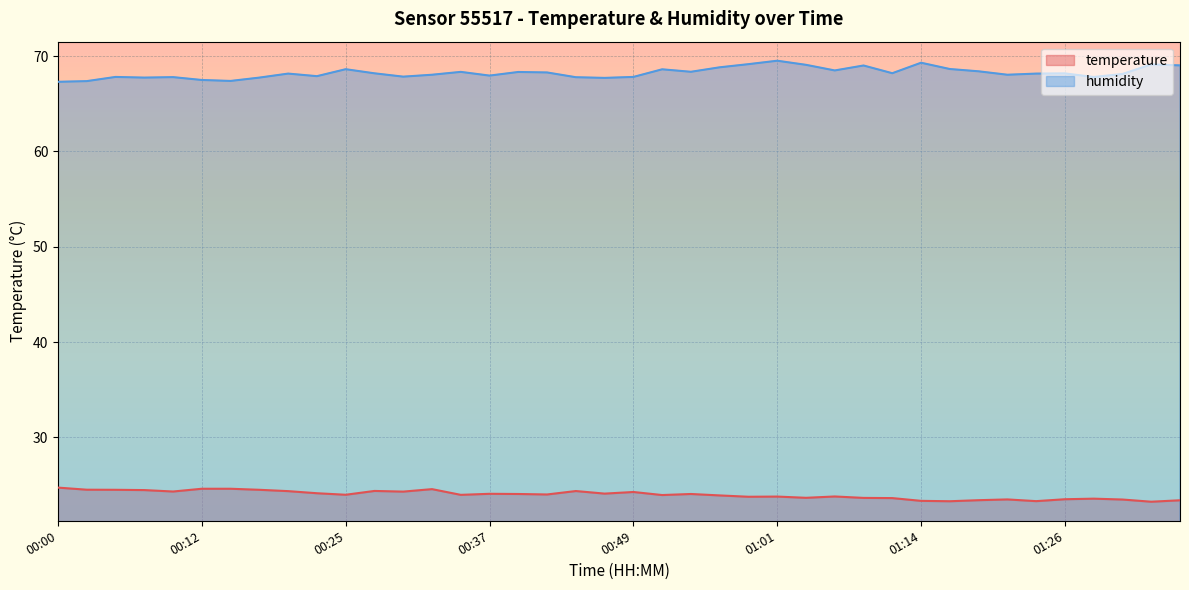

True or false: humidity and temperature cross at least once.

False